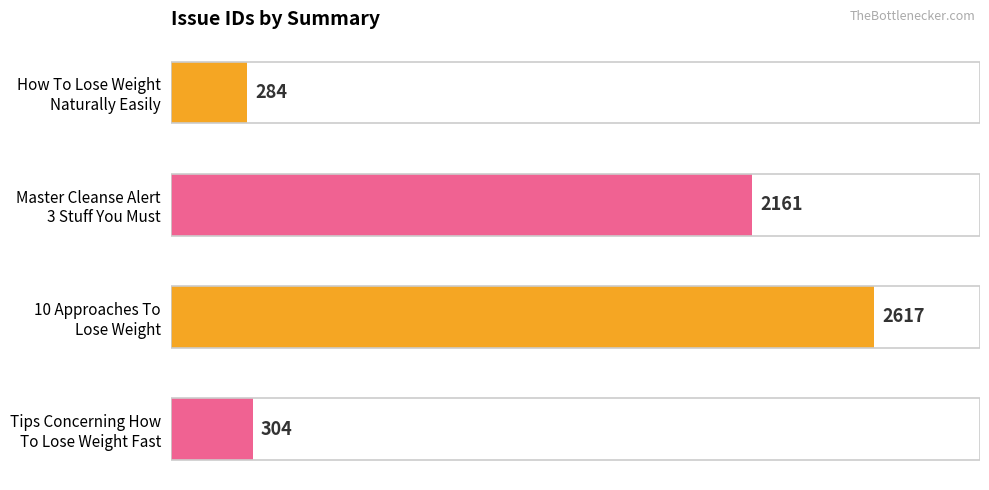

What is the sum of all values?

5366